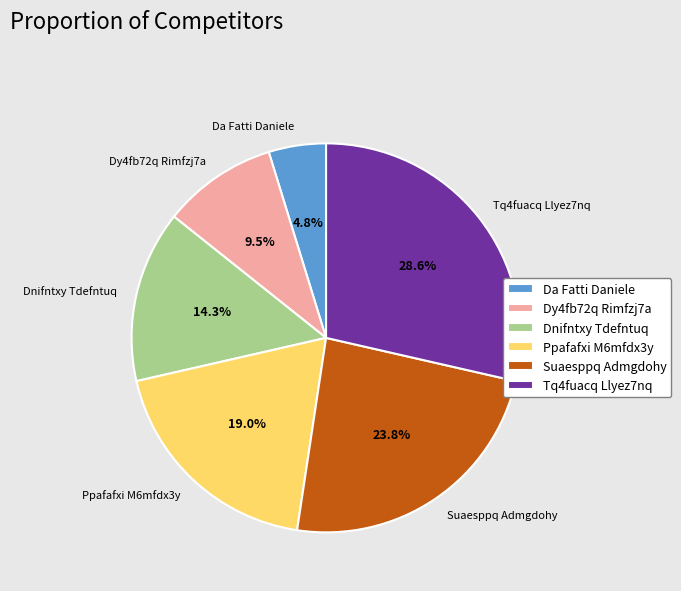

Which has a higher value, Dnifntxy Tdefntuq or Ppafafxi M6mfdx3y?

Ppafafxi M6mfdx3y